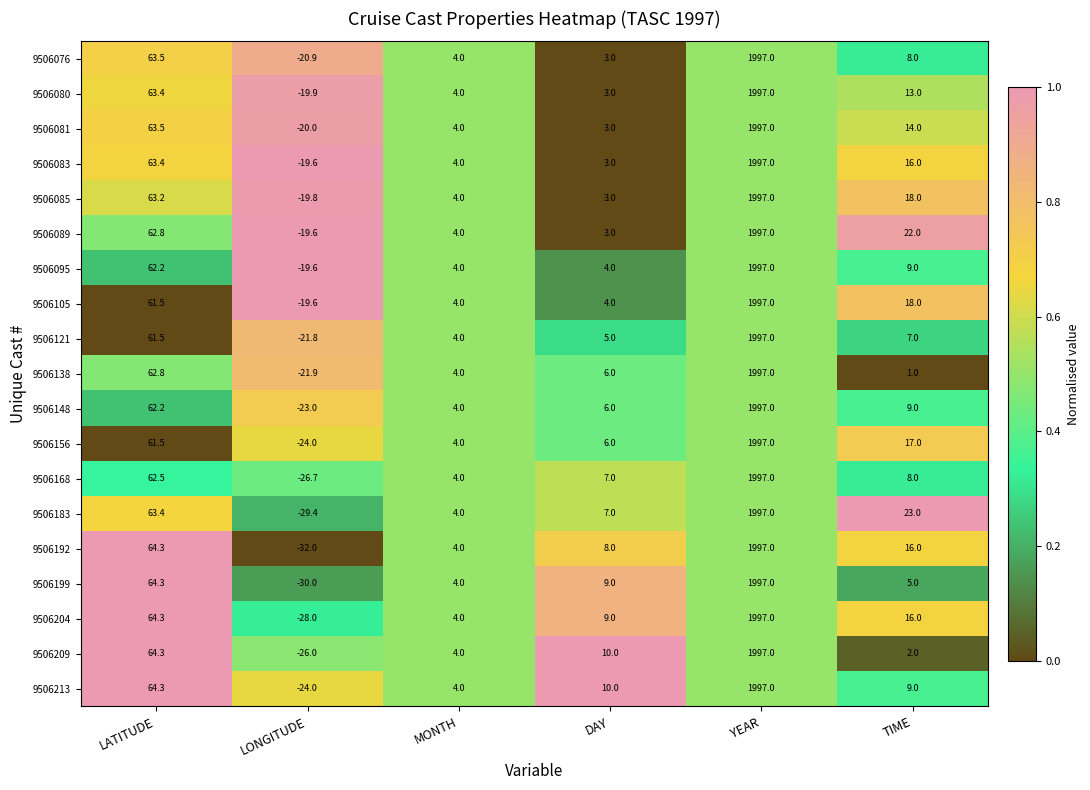

What is the sum of all 9506076 values?

2054.6